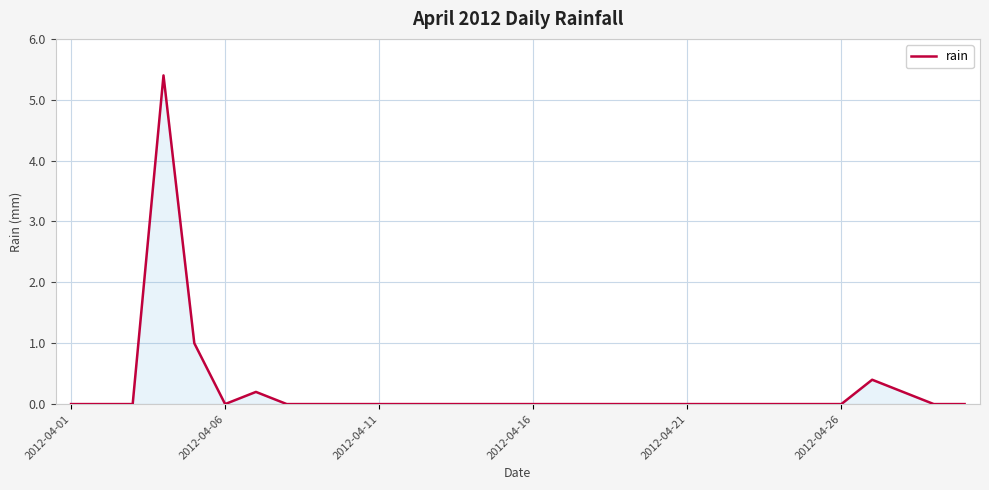

What is the greatest value displayed?

5.4